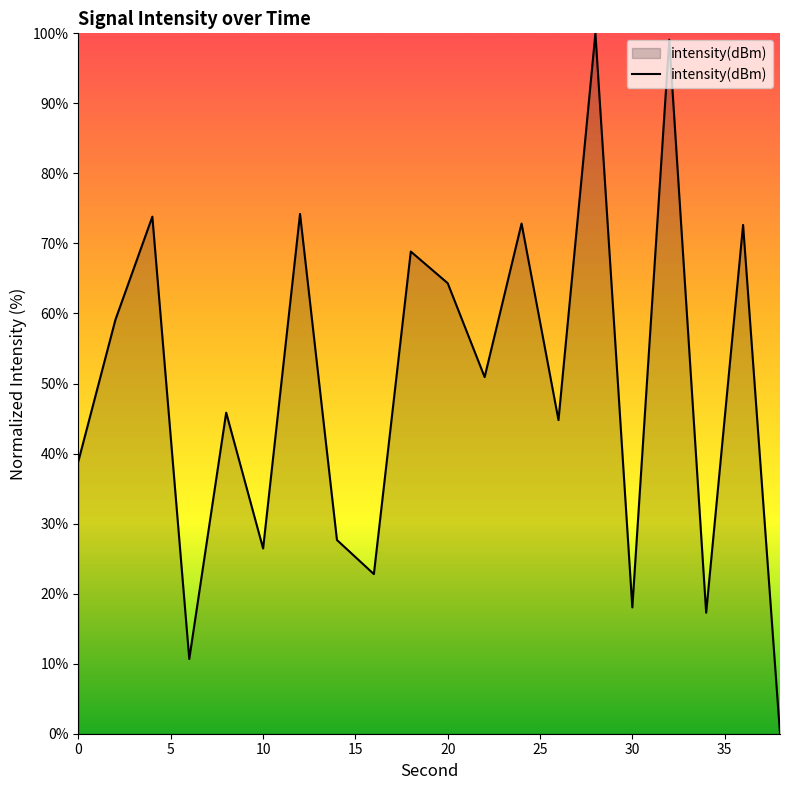

What is the difference between the maximum and second lowest values?

89.3